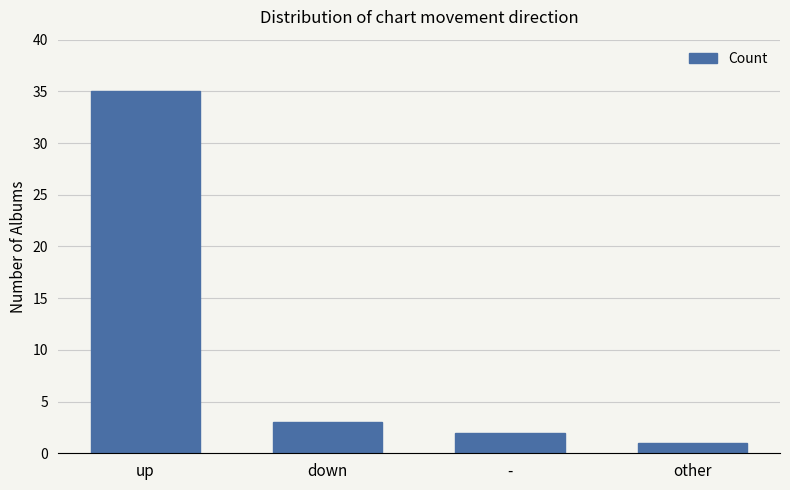

Reading left to right, transcribe all the data shown in this chart.

35	3	2	1